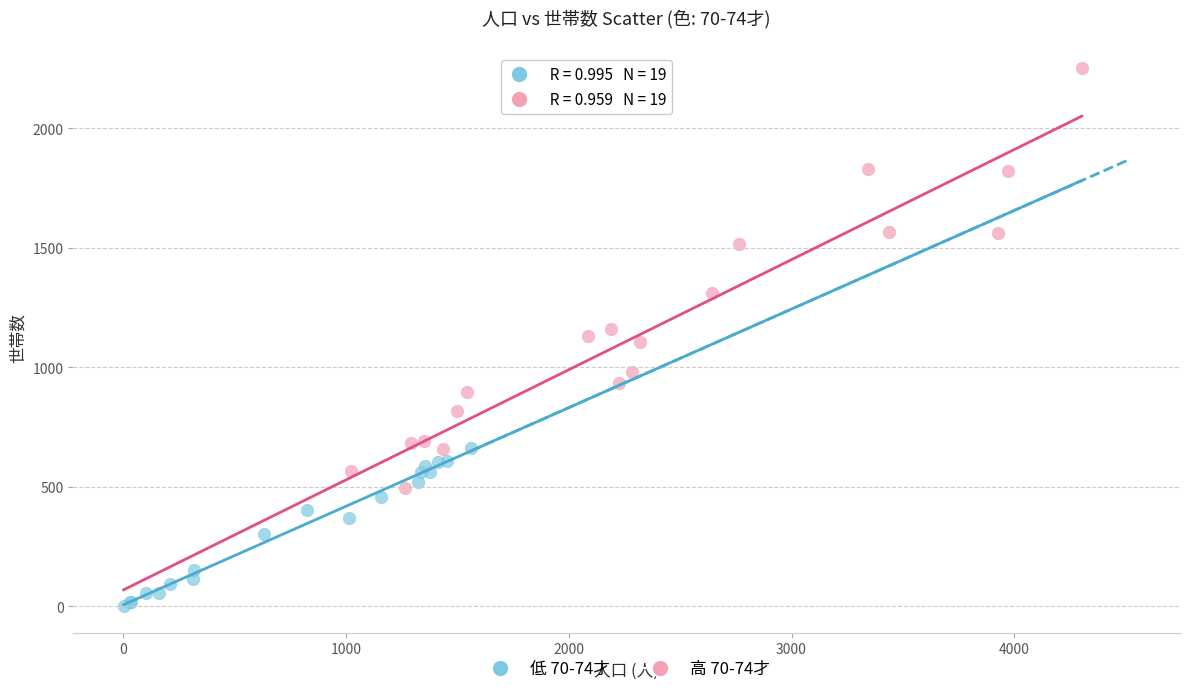

Which series contains the lowest Y value?

低 70-74才